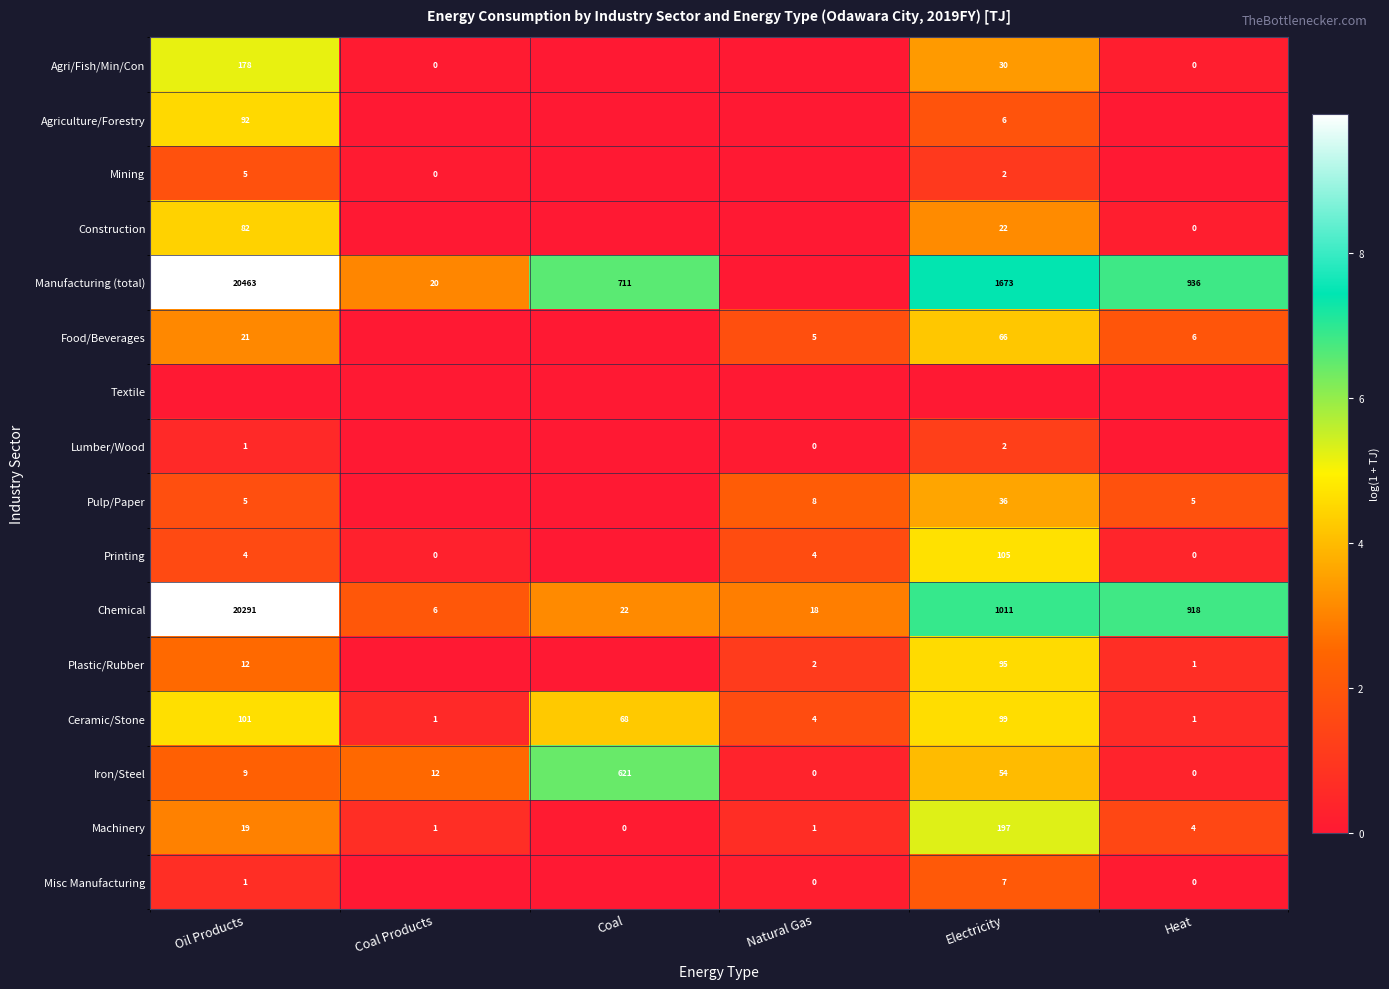

Between Electricity and Natural Gas, which is larger?

Electricity